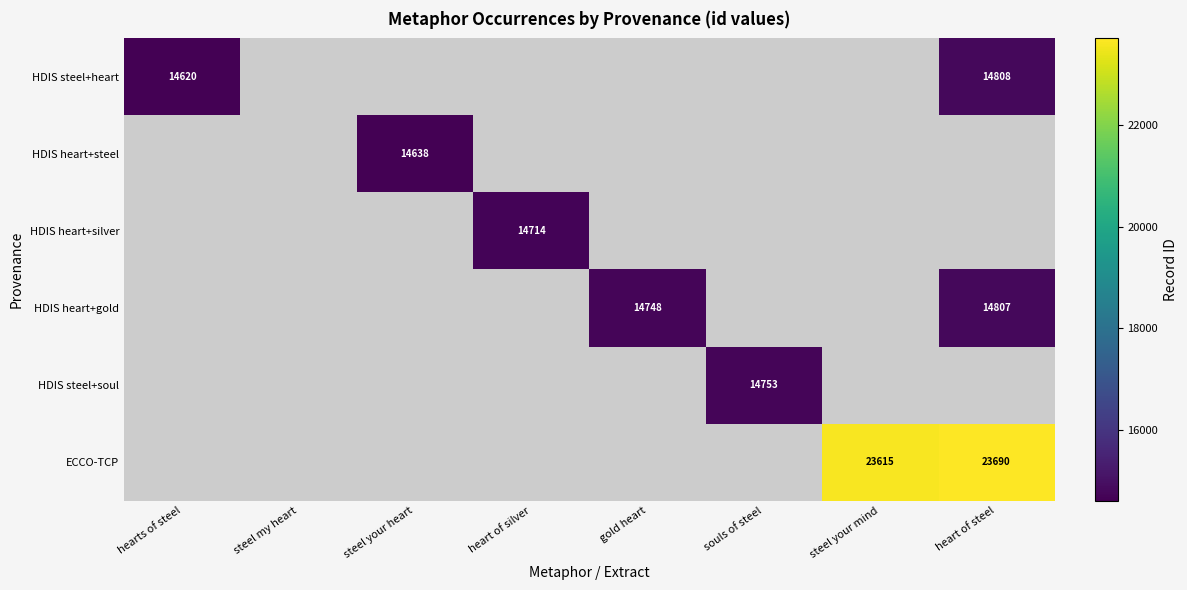

Is it true that ECCO-TCP equals 23690 at heart of steel?

True